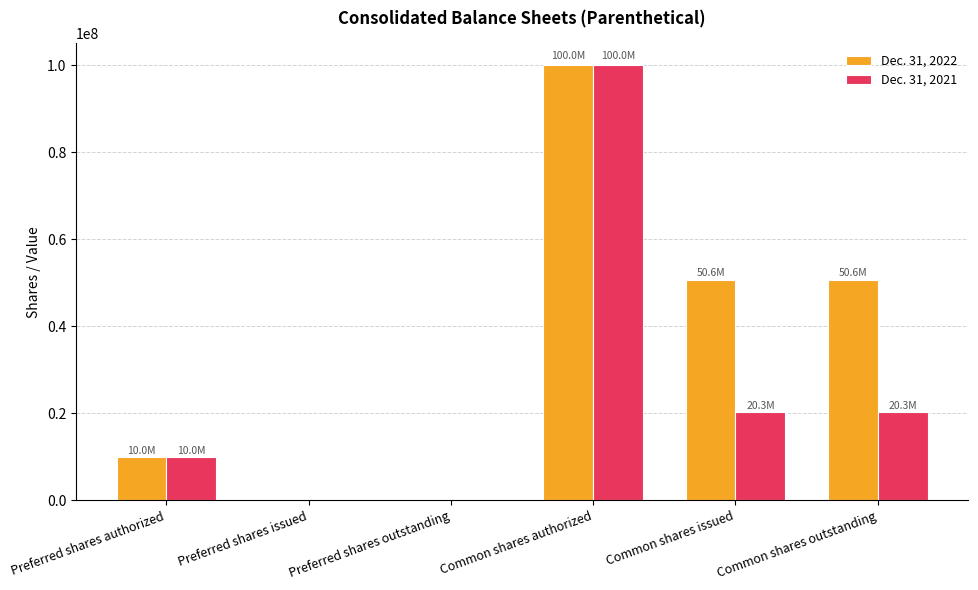

At which label does Dec. 31, 2021 reach its peak?

Common shares authorized